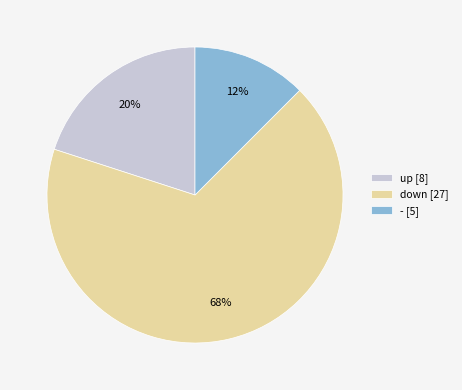

What percentage is the up [8] slice, to the nearest percent?

20%